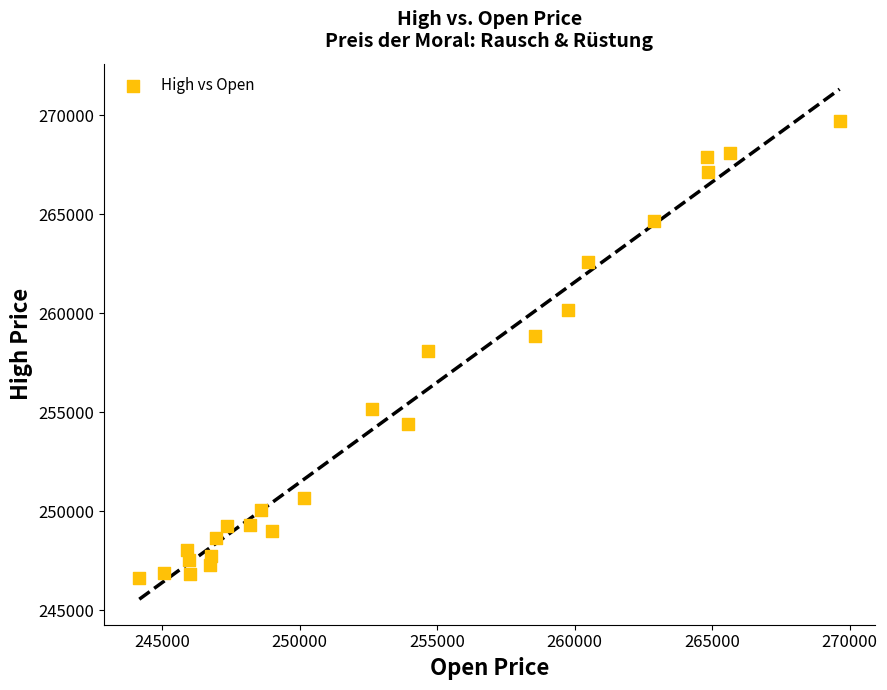

What is the range of Y values (max minus min)?

23099